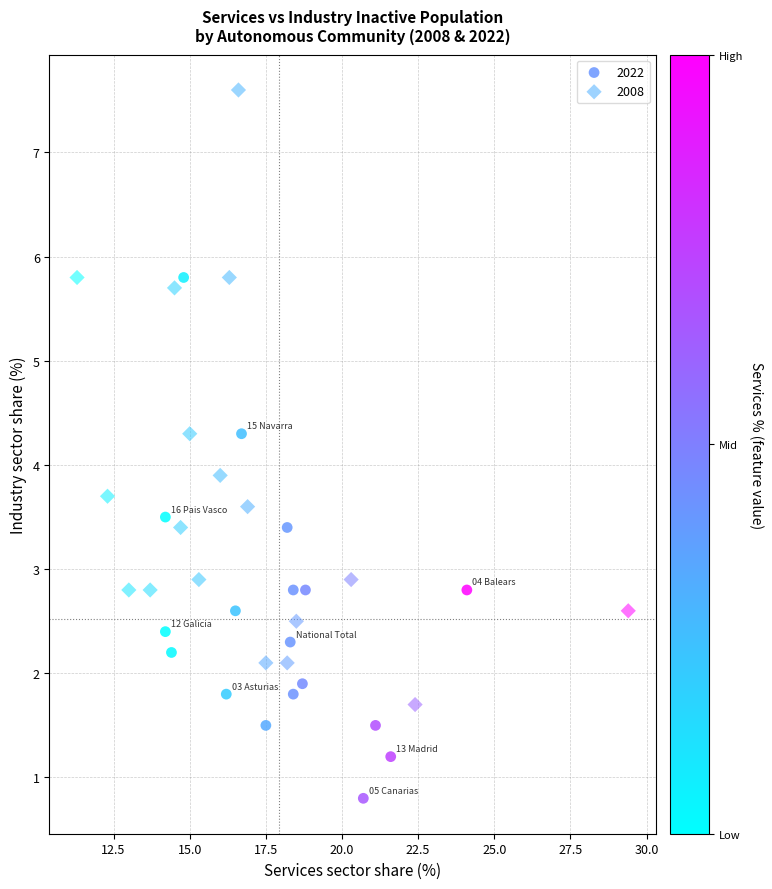

Which series has the largest Y range (max minus min)?

2008